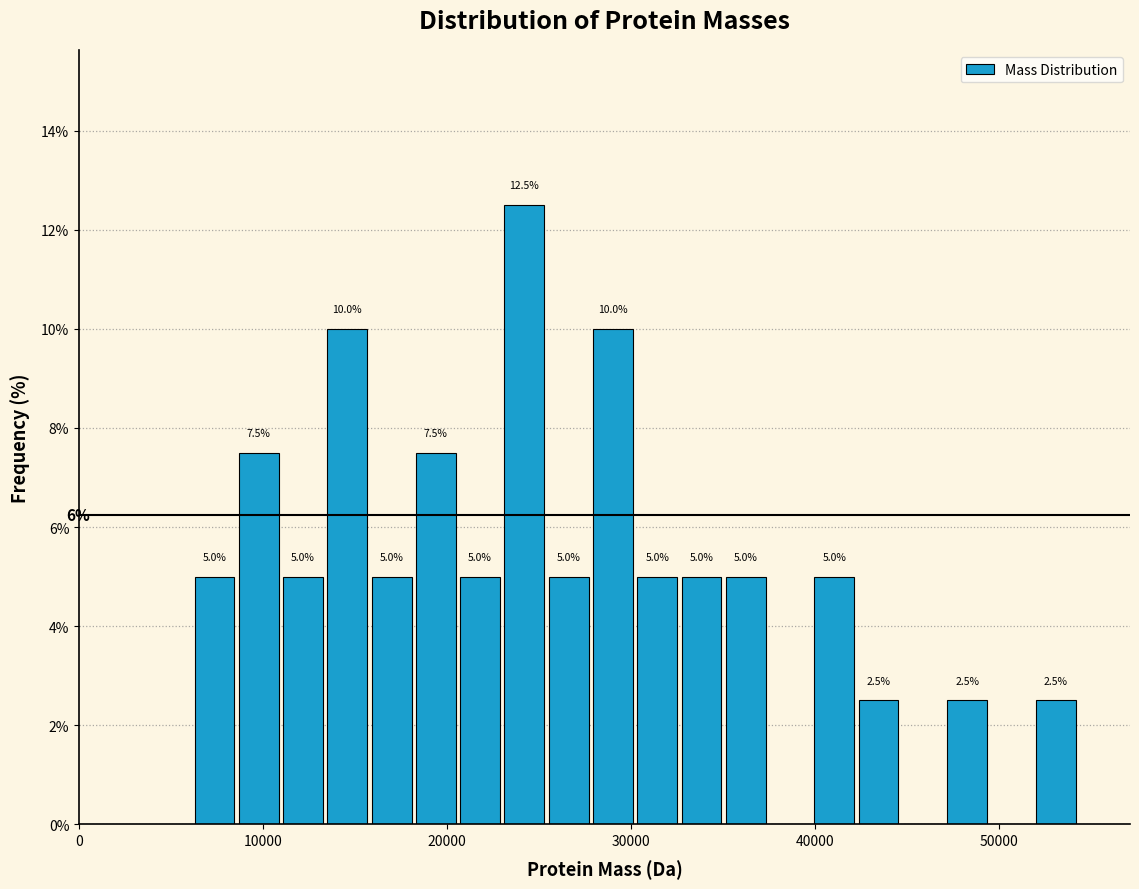

Around what value on the x-axis is the tallest bar? Give the approximate position of its centre, as read against the axis.

24000